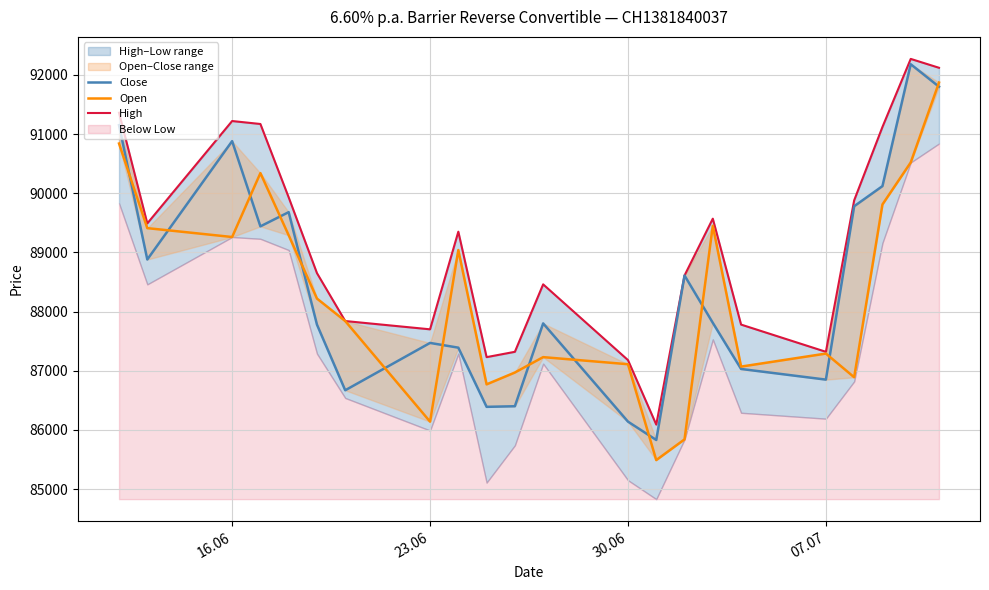

How many lines are shown in the chart?

3